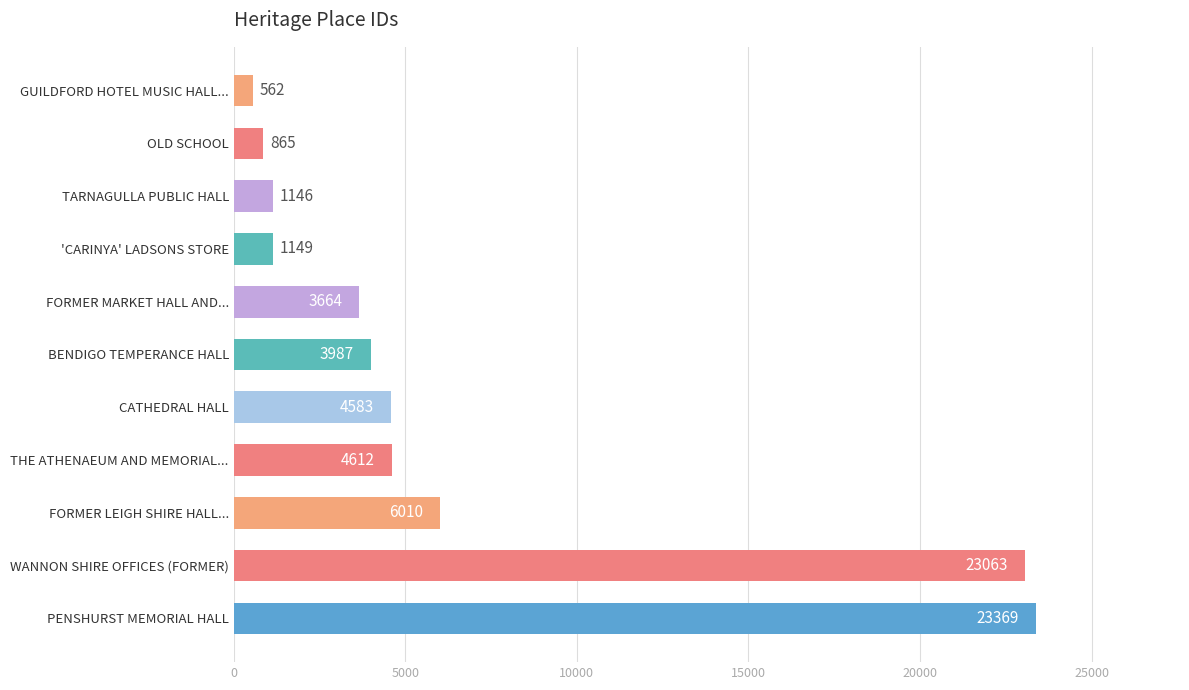

How many categories are shown in the chart?

11